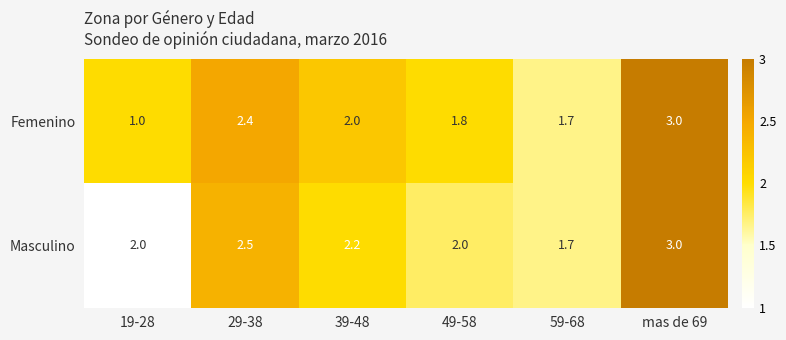

Read the Masculino value at 19-28.

2.0